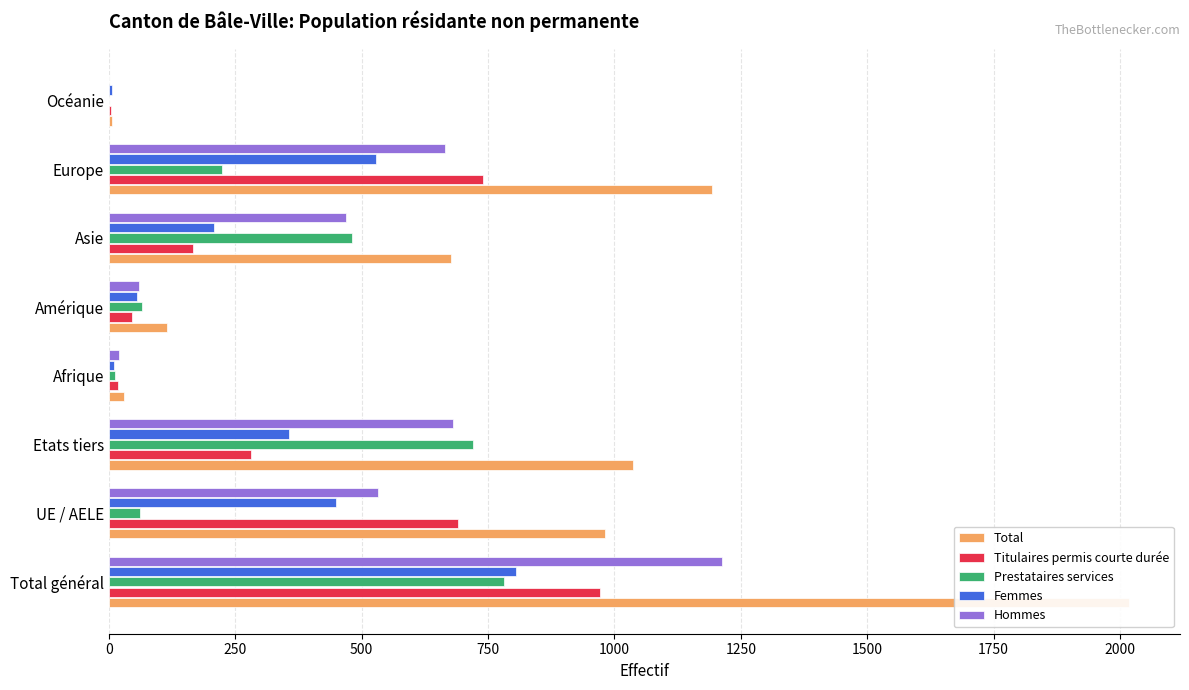

At how many categories does at least one series exceed 953?

4